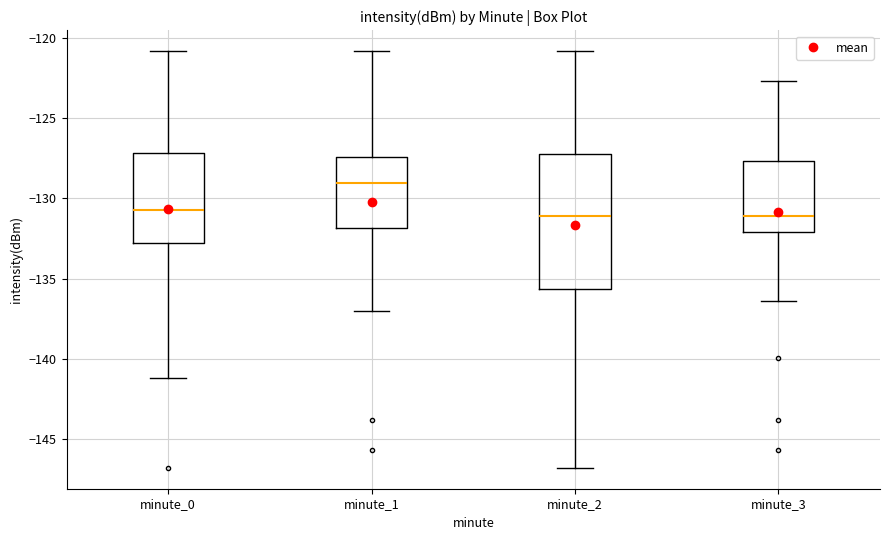

Comparing the boxes themselves (not the whiskers), which one is the tallest?

minute_2